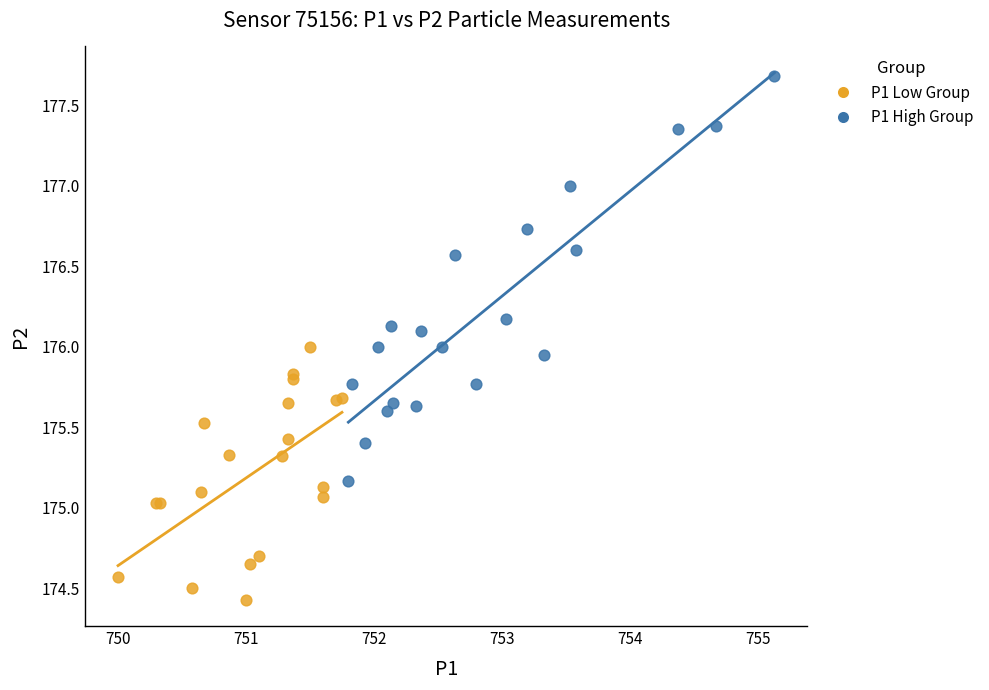

Which series has the largest Y range (max minus min)?

P1 High Group